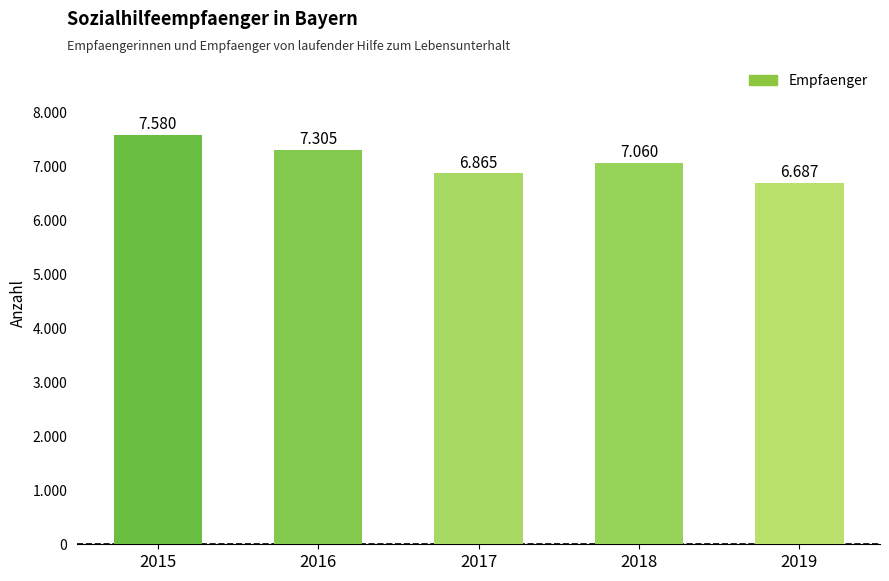

What is the value of the 3rd bar from the left?

6865